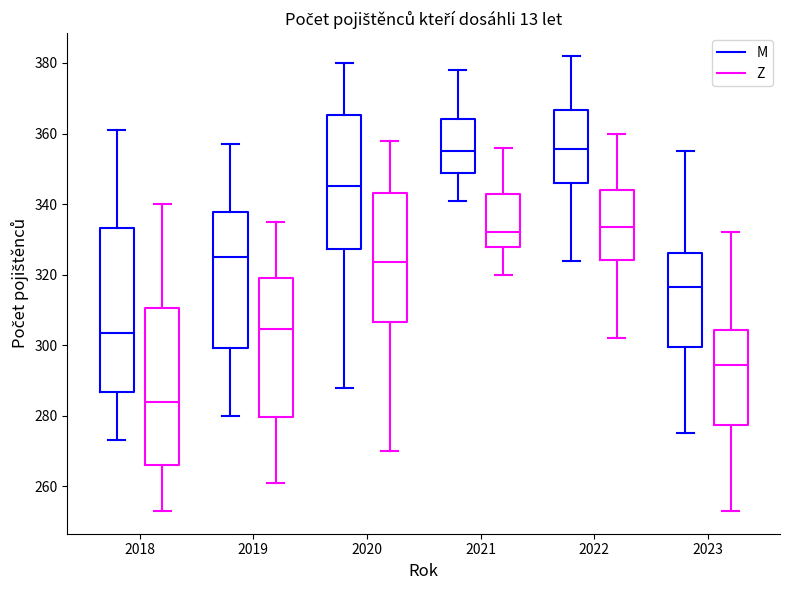

Reading left to right, transcribe this box plot: for each box, give where its median line is, the range the box spans, and where its two whiskers end, as read against the y-axis. The values are not printed on the chart, so give them approximately, as read against the axis.

2018 (M): median 304, box 286 to 334, whiskers 274 to 362
2018 (Z): median 284, box 266 to 310, whiskers 254 to 340
2019 (M): median 326, box 300 to 338, whiskers 280 to 358
2019 (Z): median 304, box 280 to 320, whiskers 262 to 336
2020 (M): median 346, box 328 to 366, whiskers 288 to 380
2020 (Z): median 324, box 306 to 344, whiskers 270 to 358
2021 (M): median 356, box 348 to 364, whiskers 342 to 378
2021 (Z): median 332, box 328 to 342, whiskers 320 to 356
2022 (M): median 356, box 346 to 366, whiskers 324 to 382
2022 (Z): median 334, box 324 to 344, whiskers 302 to 360
2023 (M): median 316, box 300 to 326, whiskers 276 to 356
2023 (Z): median 294, box 278 to 304, whiskers 254 to 332